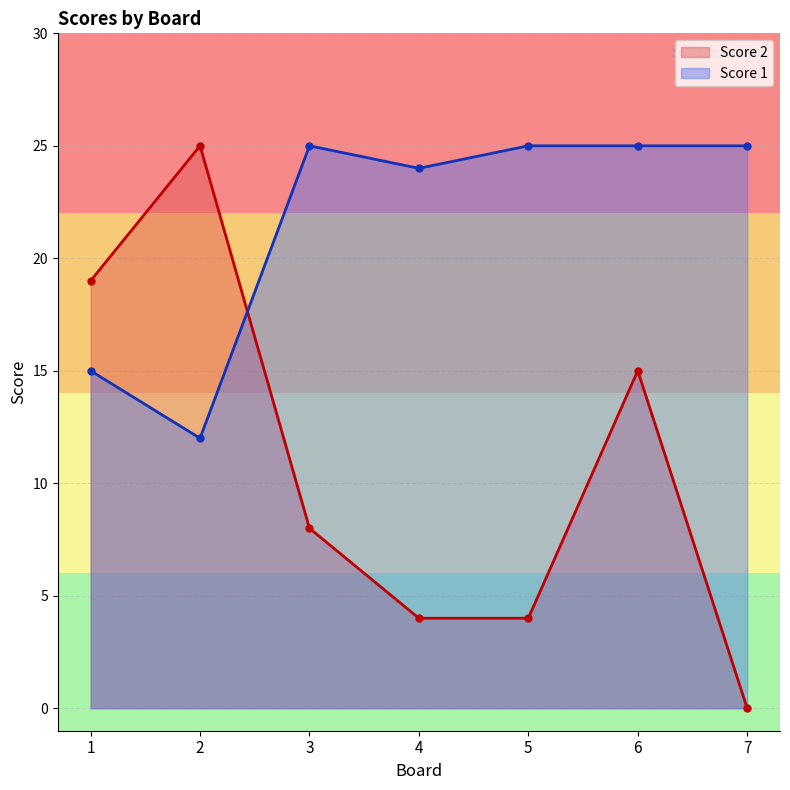

Rank the categories by Score 2 value from highest to lowest.

2, 1, 6, 3, 4, 5, 7